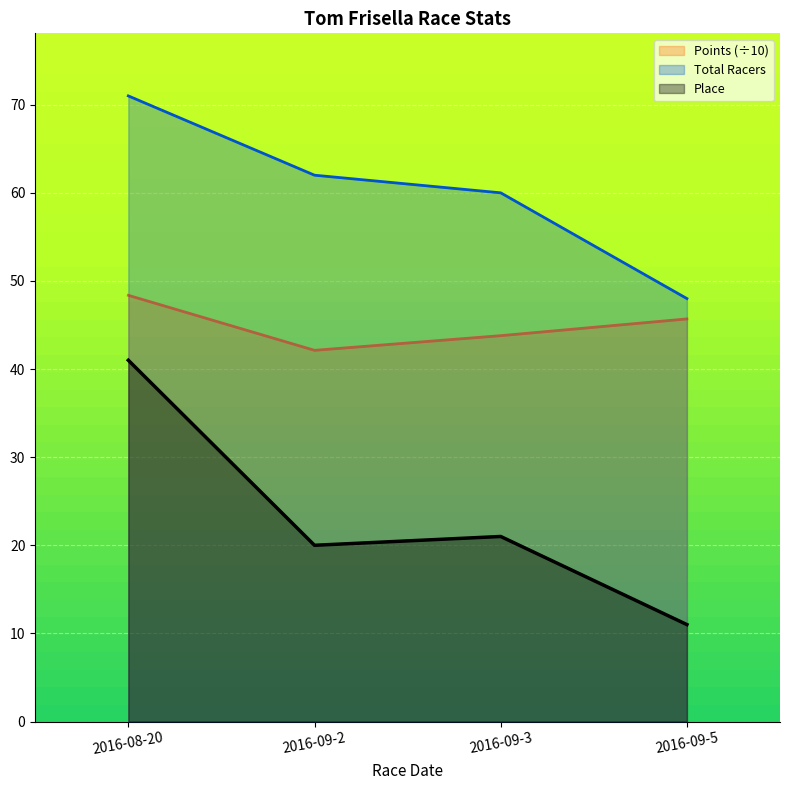

How many data points in Total Racers are above 62?

1